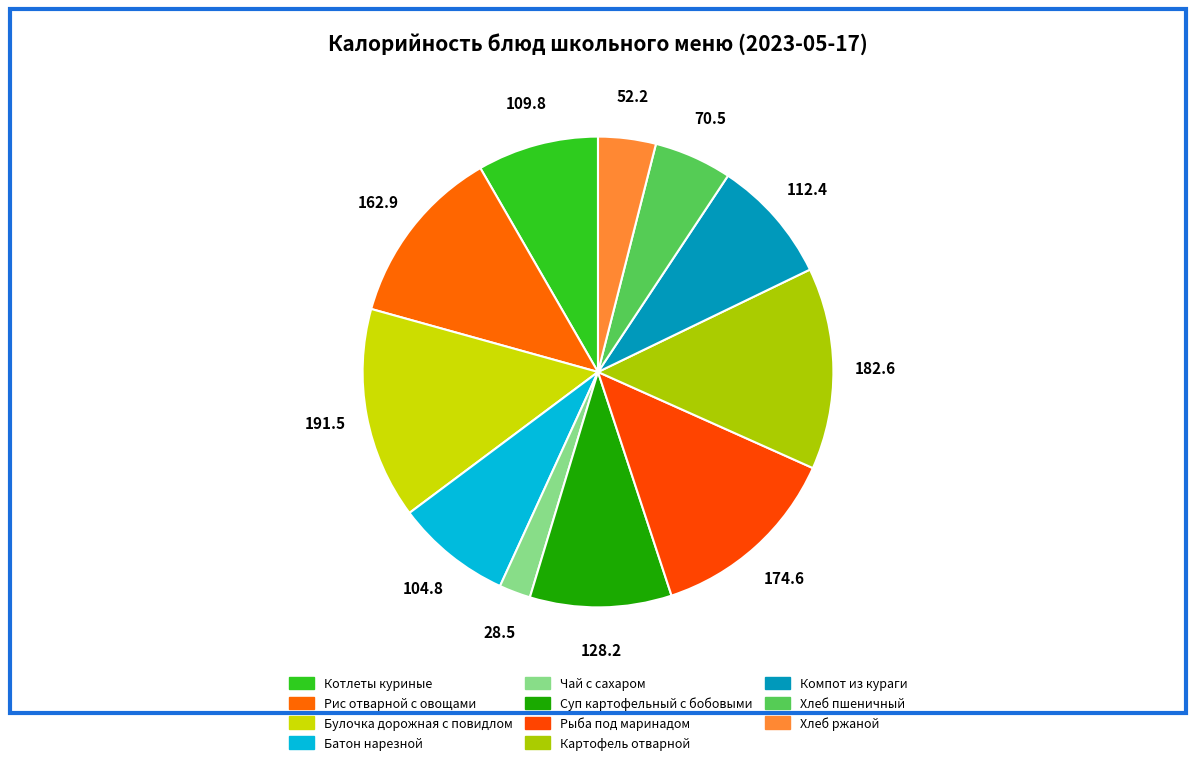

What is the largest slice in the pie chart?

Булочка дорожная с повидлом